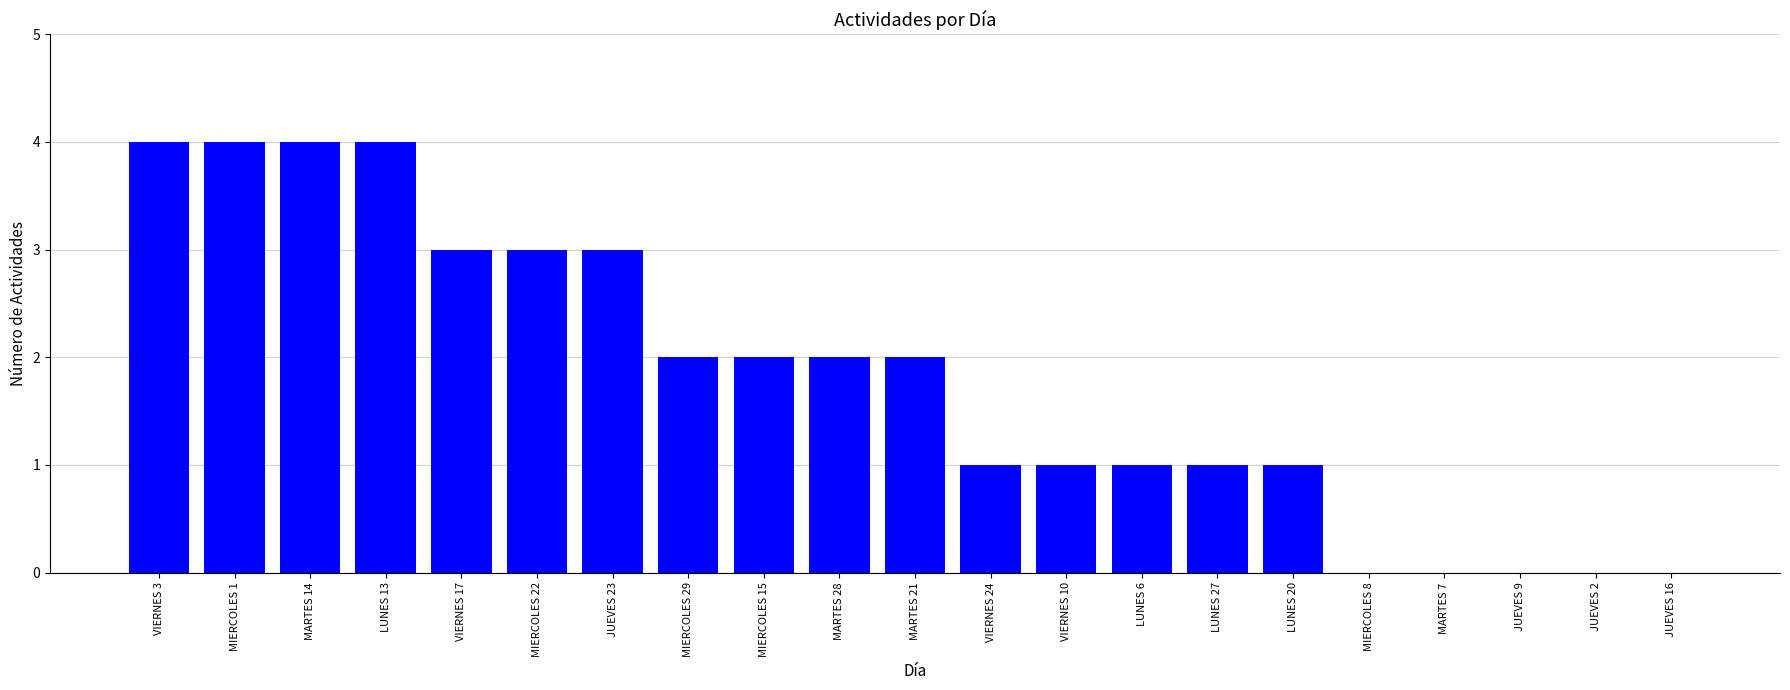

The value at LUNES 6 is 1. True or false?

True